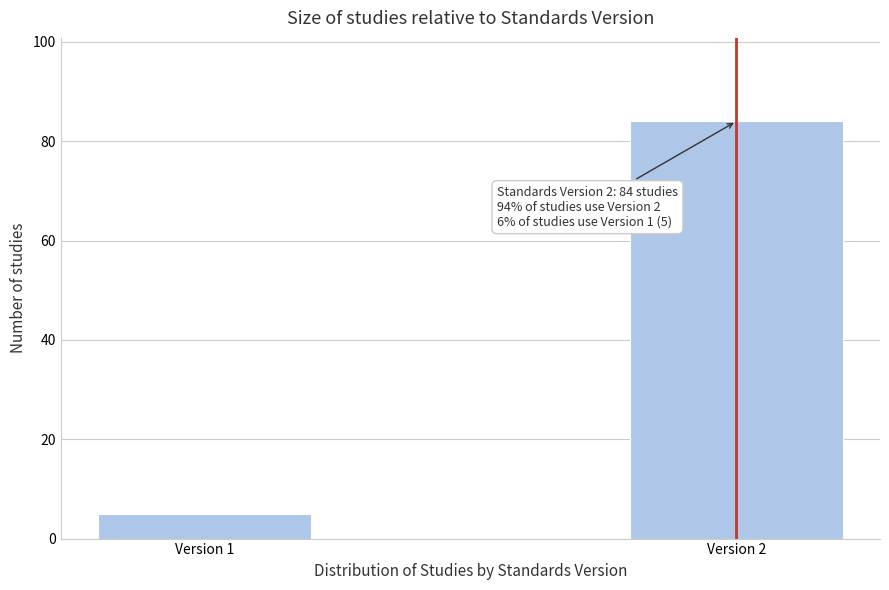

Reading left to right, list all the values displayed in this chart.

5	84